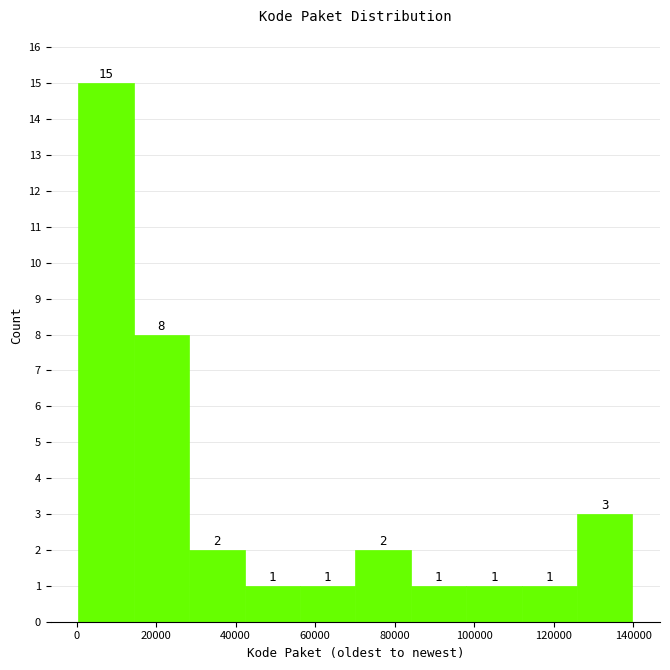

Reading left to right, list every bar in this chart as the range it spans on the x-axis followed by its height. The bar edges are not printed on the chart, so give them approximately, as read against the axis.

0 to 14000: 15
14000 to 28000: 8
28000 to 42000: 2
42000 to 56000: 1
56000 to 70000: 1
70000 to 84000: 2
84000 to 98000: 1
98000 to 112000: 1
112000 to 126000: 1
126000 to 140000: 3